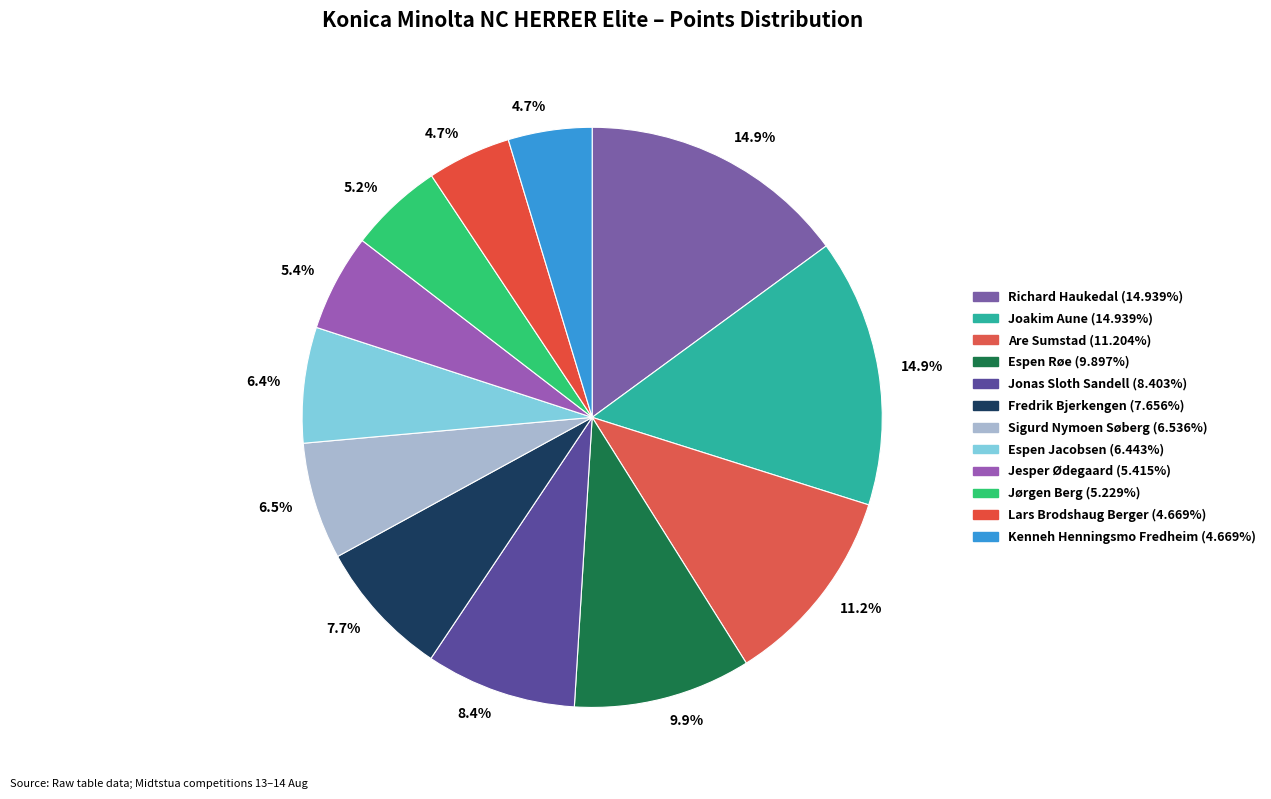

Between Jørgen Berg and Jesper Ødegaard, which is larger?

Jesper Ødegaard